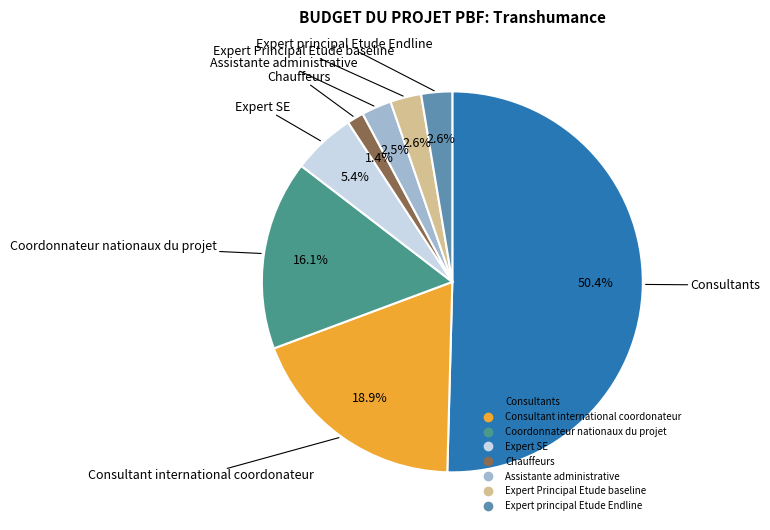

Which category has the smallest portion of the pie?

Chauffeurs